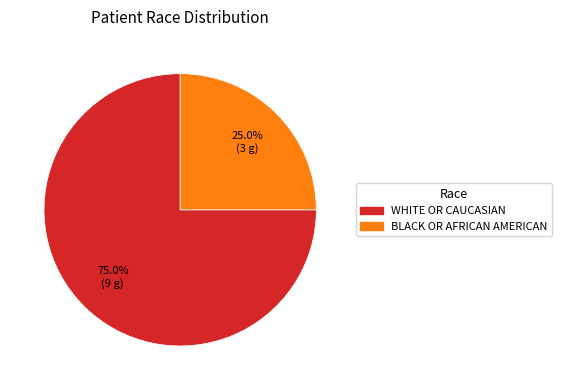

To the nearest percent, what portion does WHITE OR CAUCASIAN represent?

75%